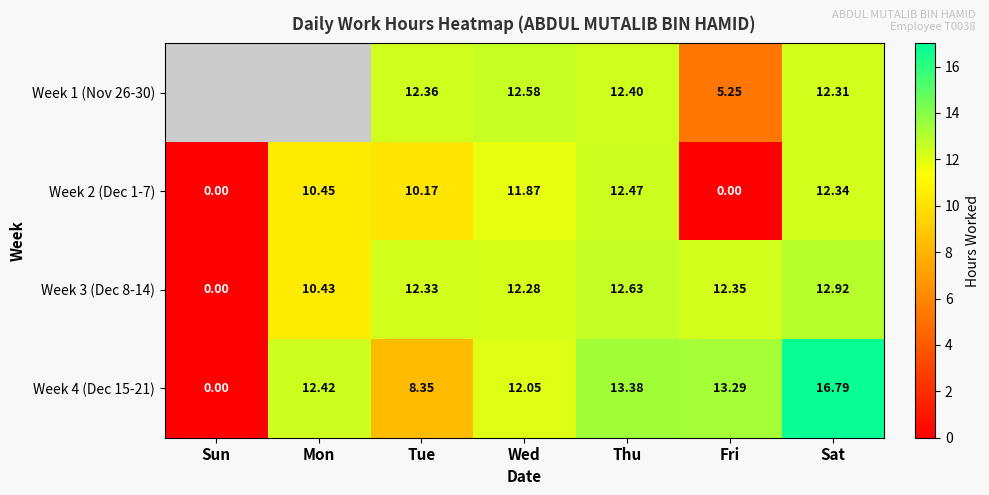

Is the value of Week 1 (Nov 26-30) at Thu greater than the value of Week 3 (Dec 8-14) at Wed?

Yes